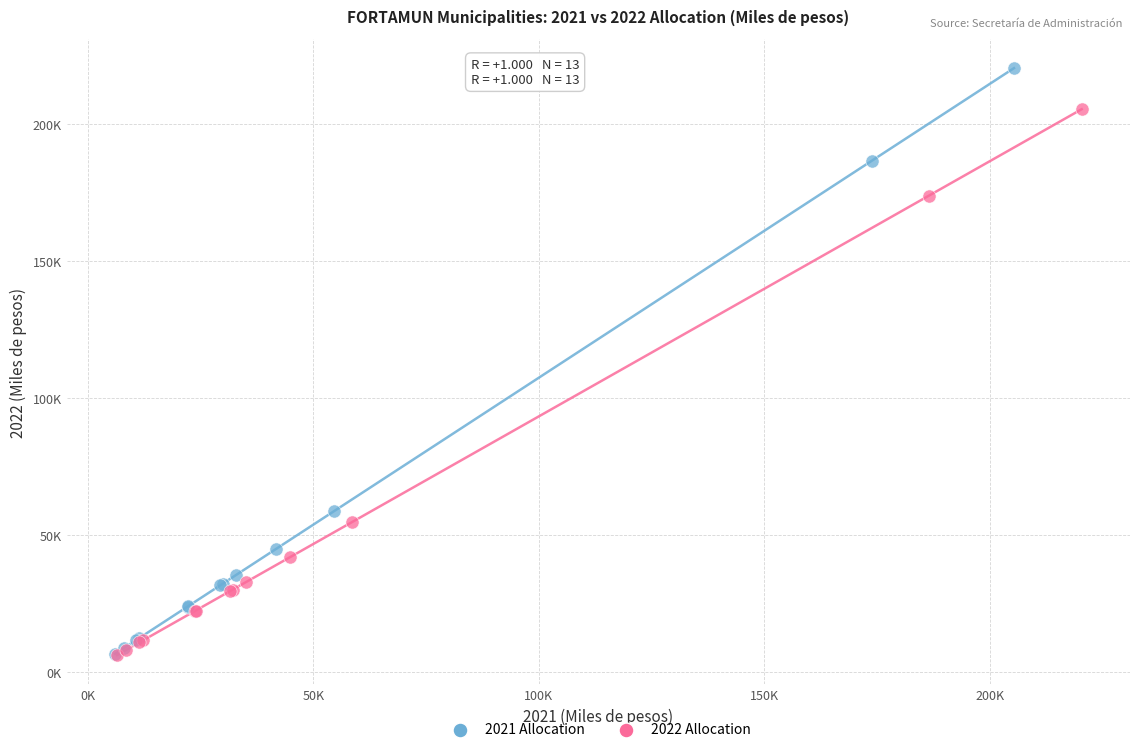

What are all the series names shown in the legend?

2021 Allocation, 2022 Allocation